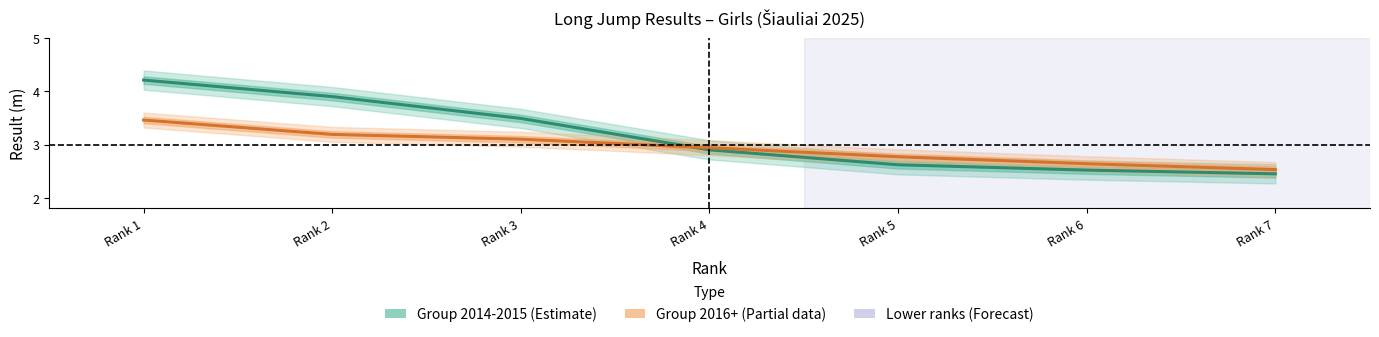

What is the difference between the second highest and second lowest values in the Group 2014-2015 series?

1.4